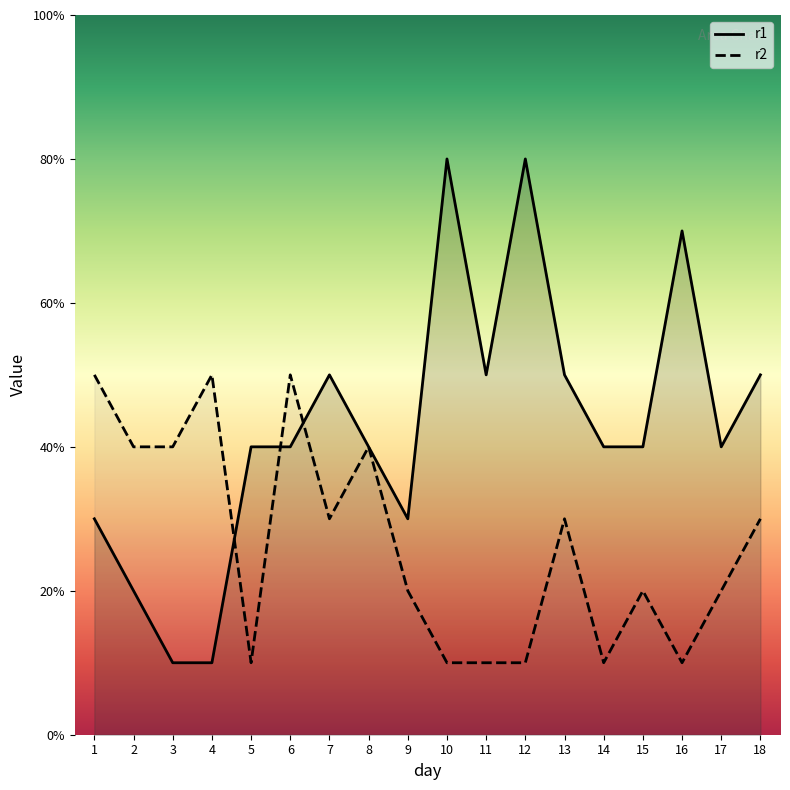

At how many categories does at least one series exceed 5?

3